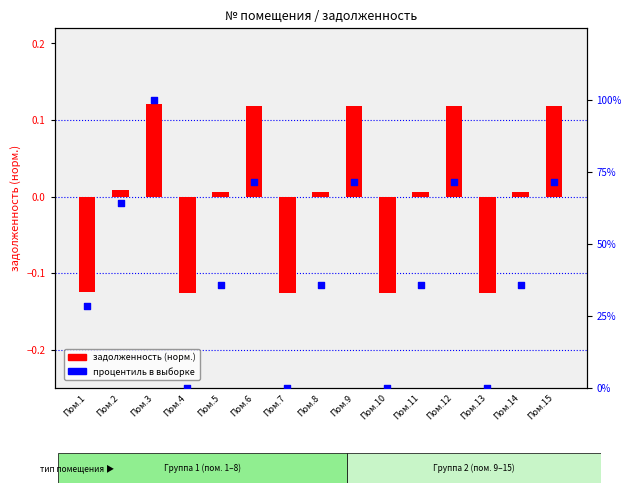

Which series reaches the maximum Y coordinate?

процентиль в выборке